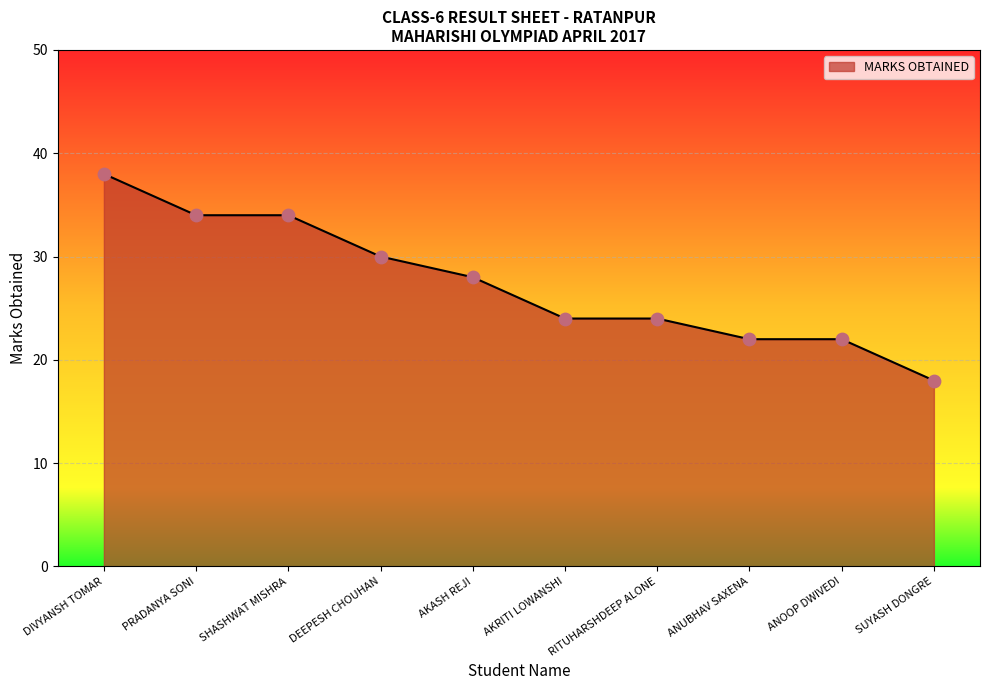

Between SUYASH DONGRE and AKASH REJI, which is larger?

AKASH REJI